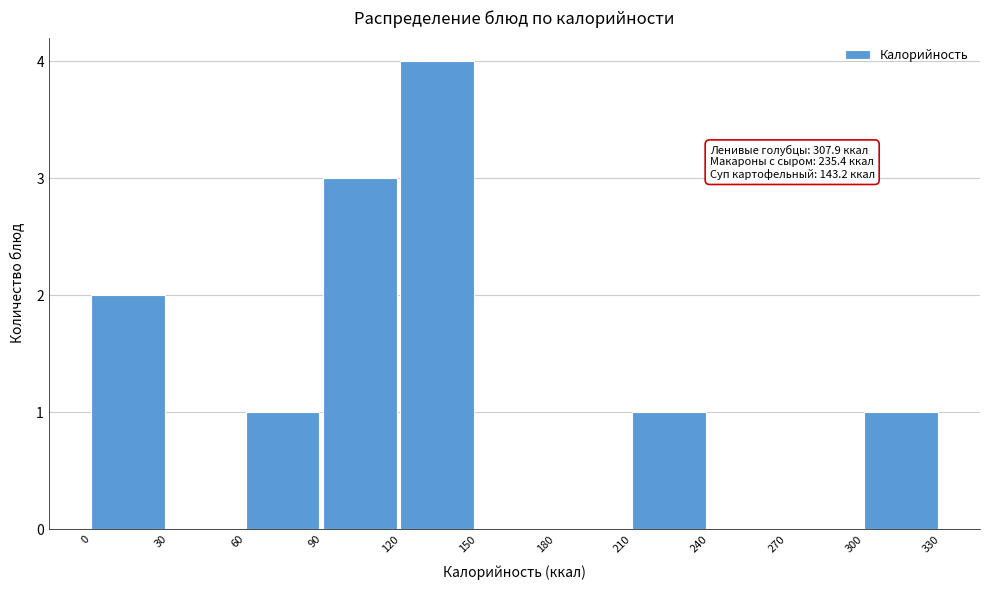

Which range on the x-axis has the tallest bar?

120 to 150